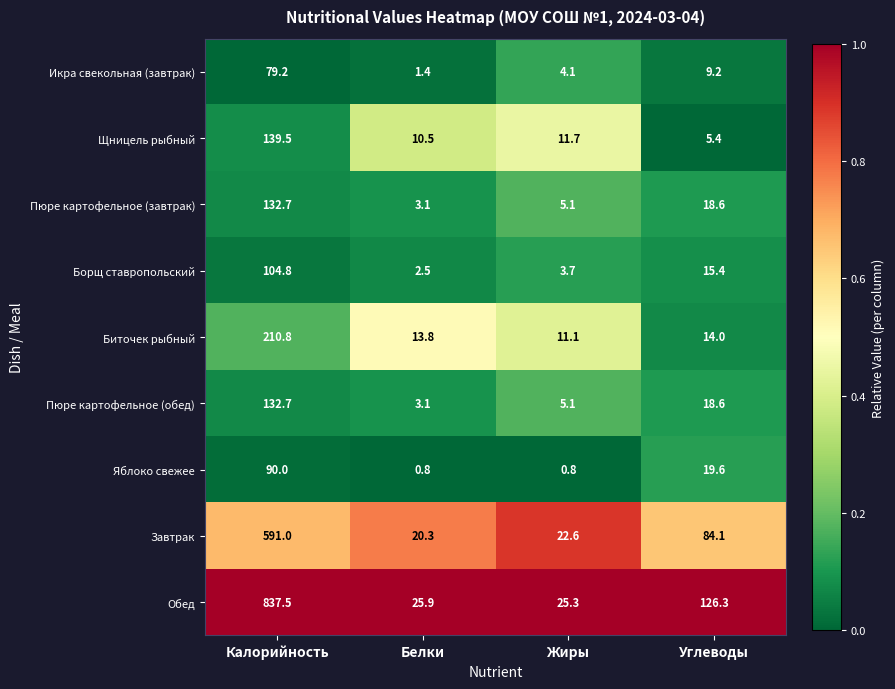

What is the approximate value of Икра свекольная (завтрак) at Углеводы?

9.2